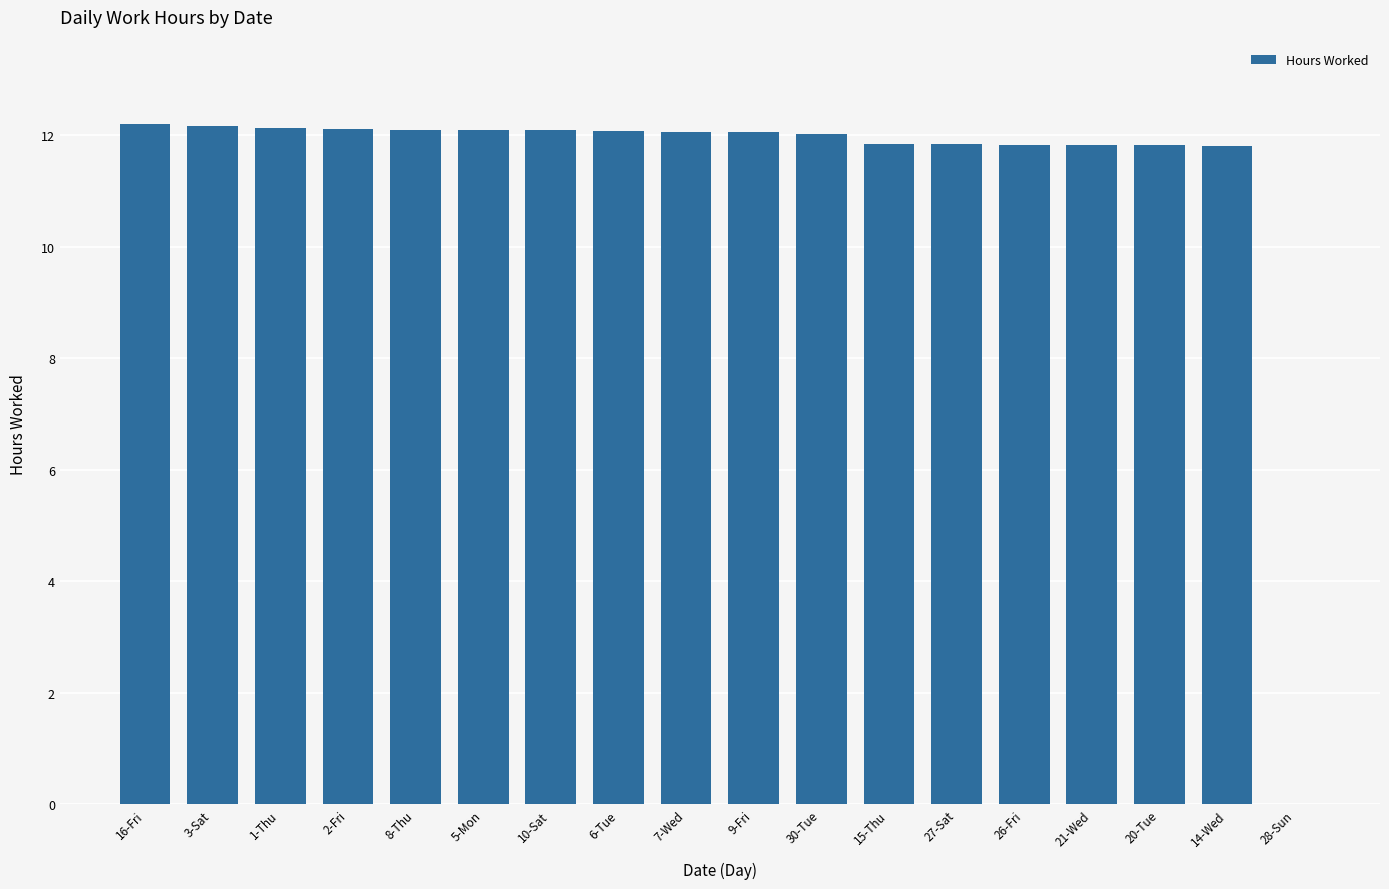

What is the sum of all values?

204.1